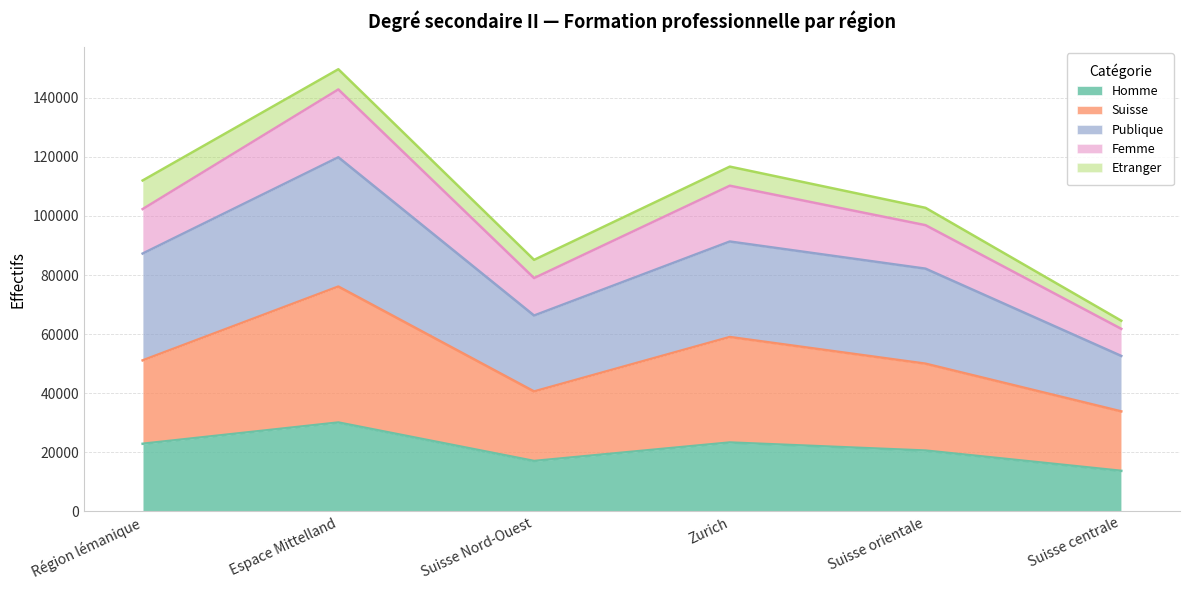

At which category is the sum across all series the highest?

Espace Mittelland